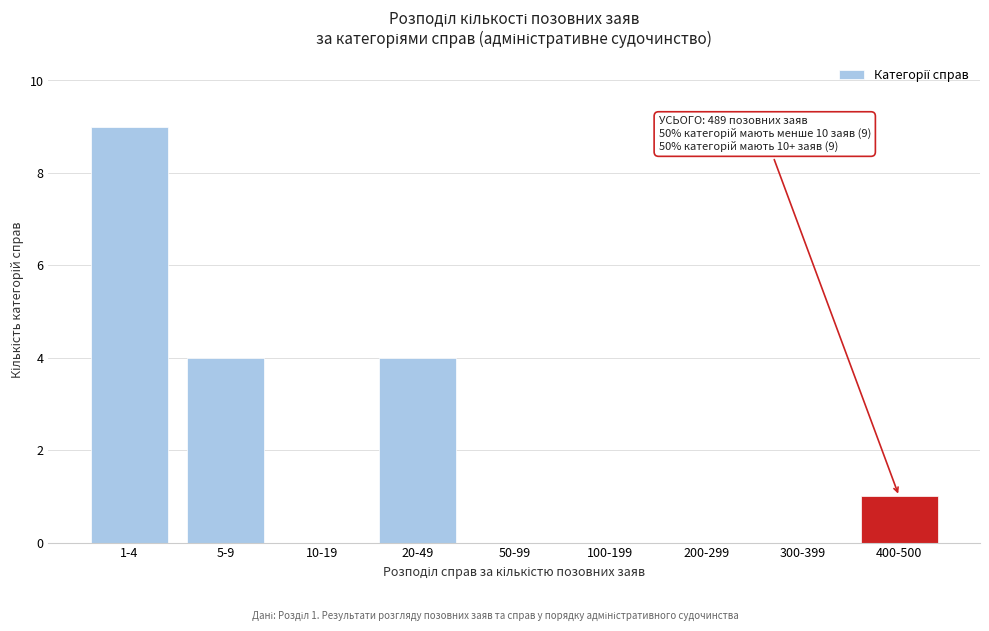

Reading left to right, extract all data points from this chart.

1-4=9	5-9=4	10-19=0	20-49=4	50-99=0	100-199=0	200-299=0	300-399=0	400-500=1